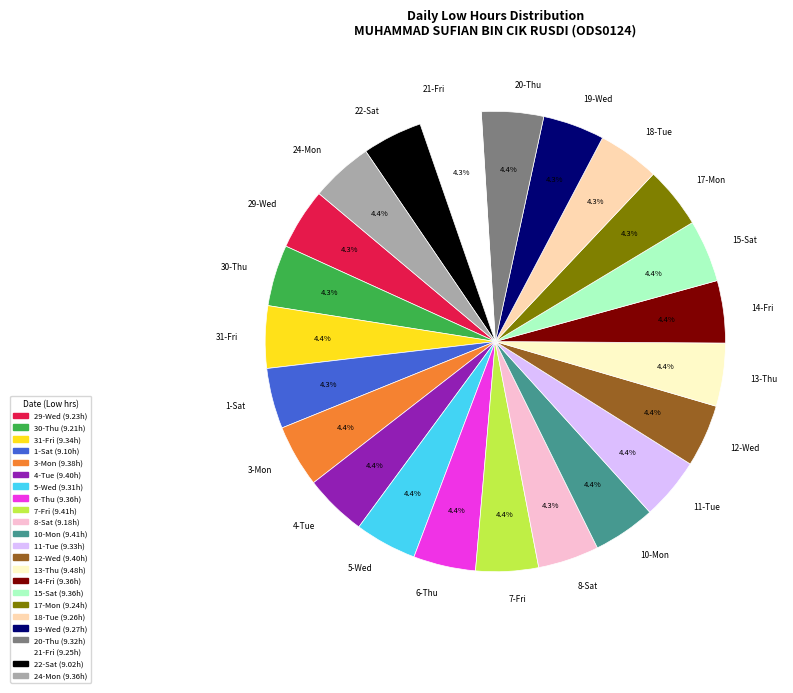

Is it true that 29-Wed is 4% of the pie?

True